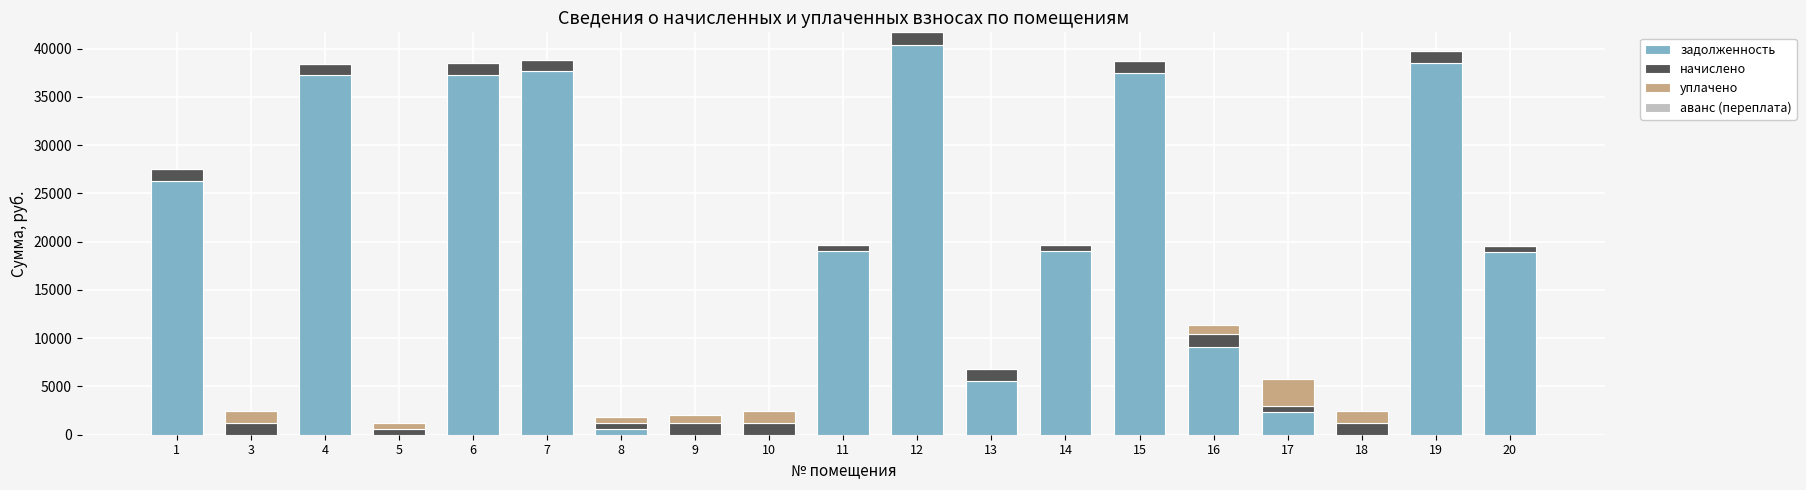

The value of задолженность at 17 is 3705.3. True or false?

False